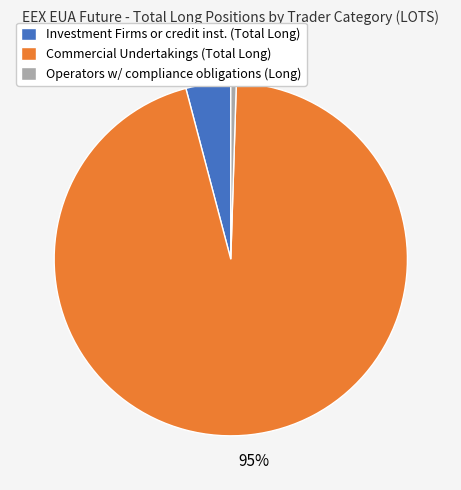

Rank the categories by value from lowest to highest.

Operators w/ compliance obligations (Long), Investment Firms or credit inst. (Total Long), Commercial Undertakings (Total Long)